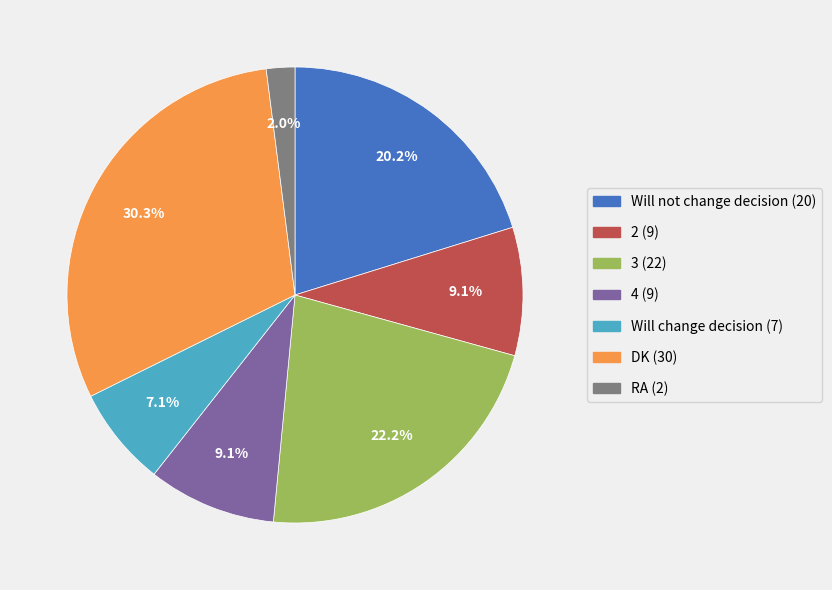

What percentage is the Will not change decision slice, to the nearest percent?

20%